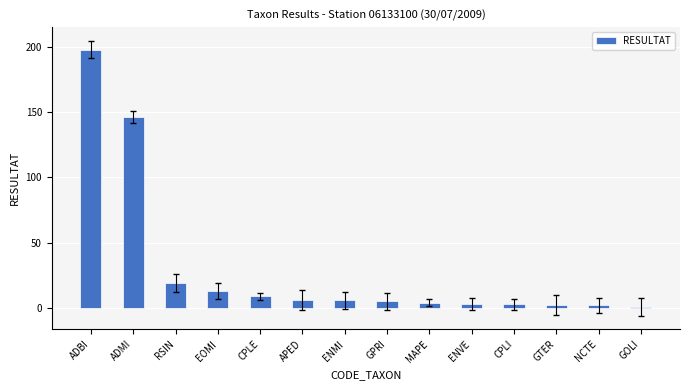

What is the label of the 1st bar from the right?

GOLI